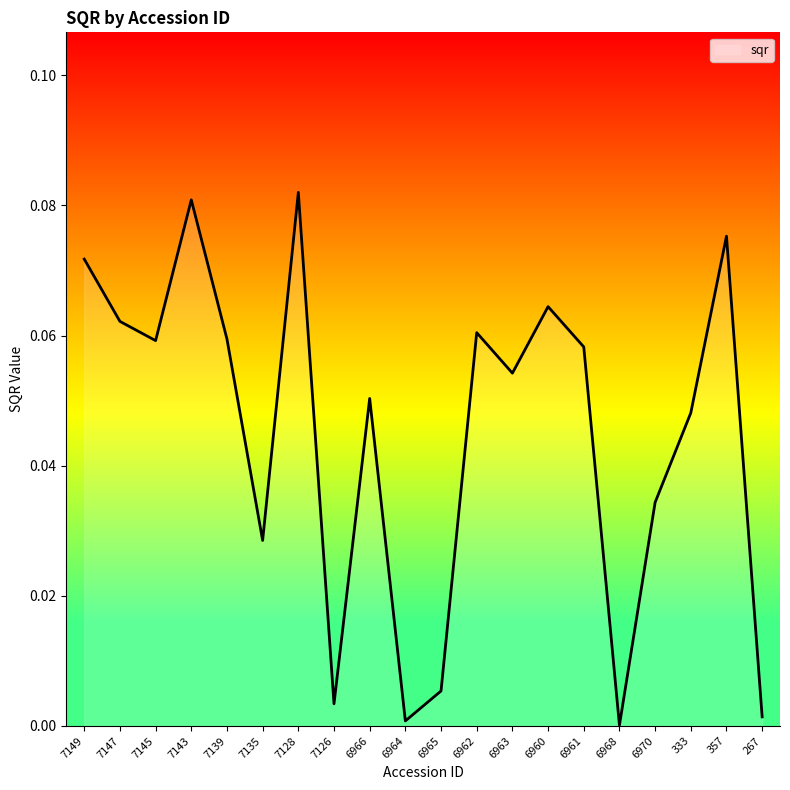

True or false: the data shows 0.0 at 6968.

True